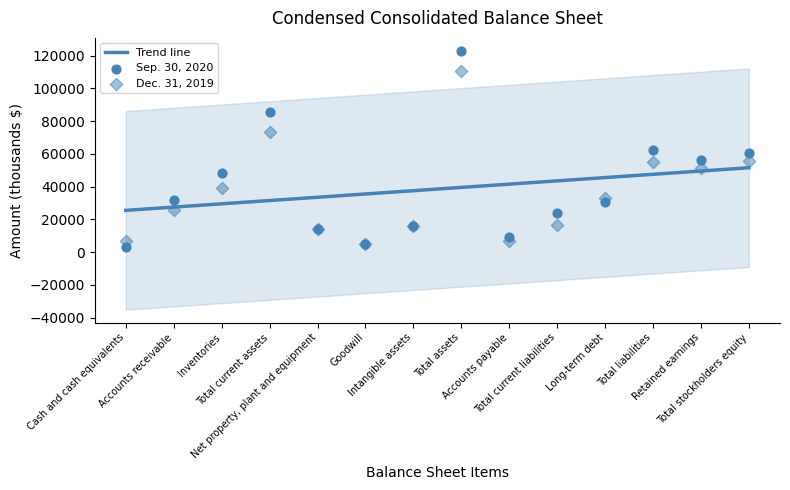

What are all the series names shown in the legend?

Sep. 30, 2020, Dec. 31, 2019